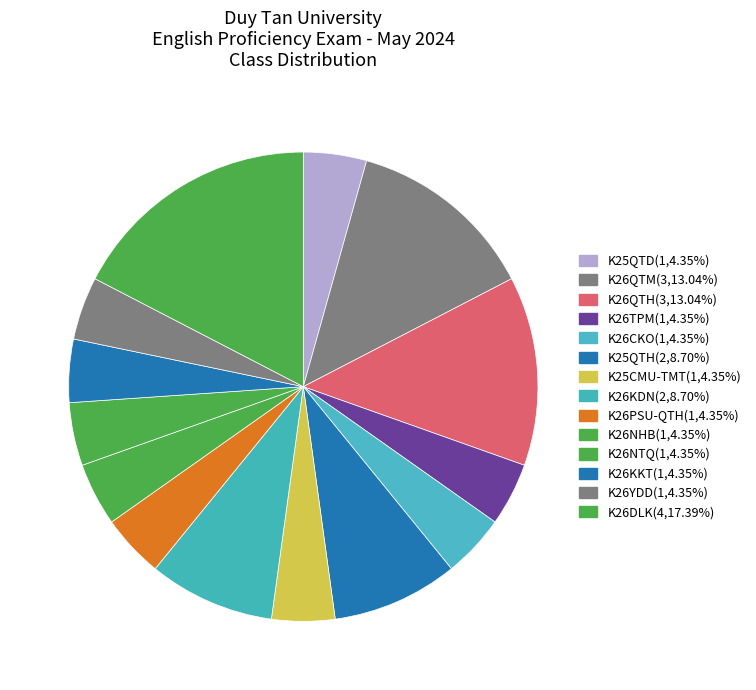

How many slices are in this pie chart?

14